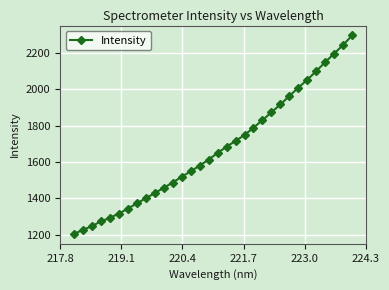

What is the average value?

1672.7